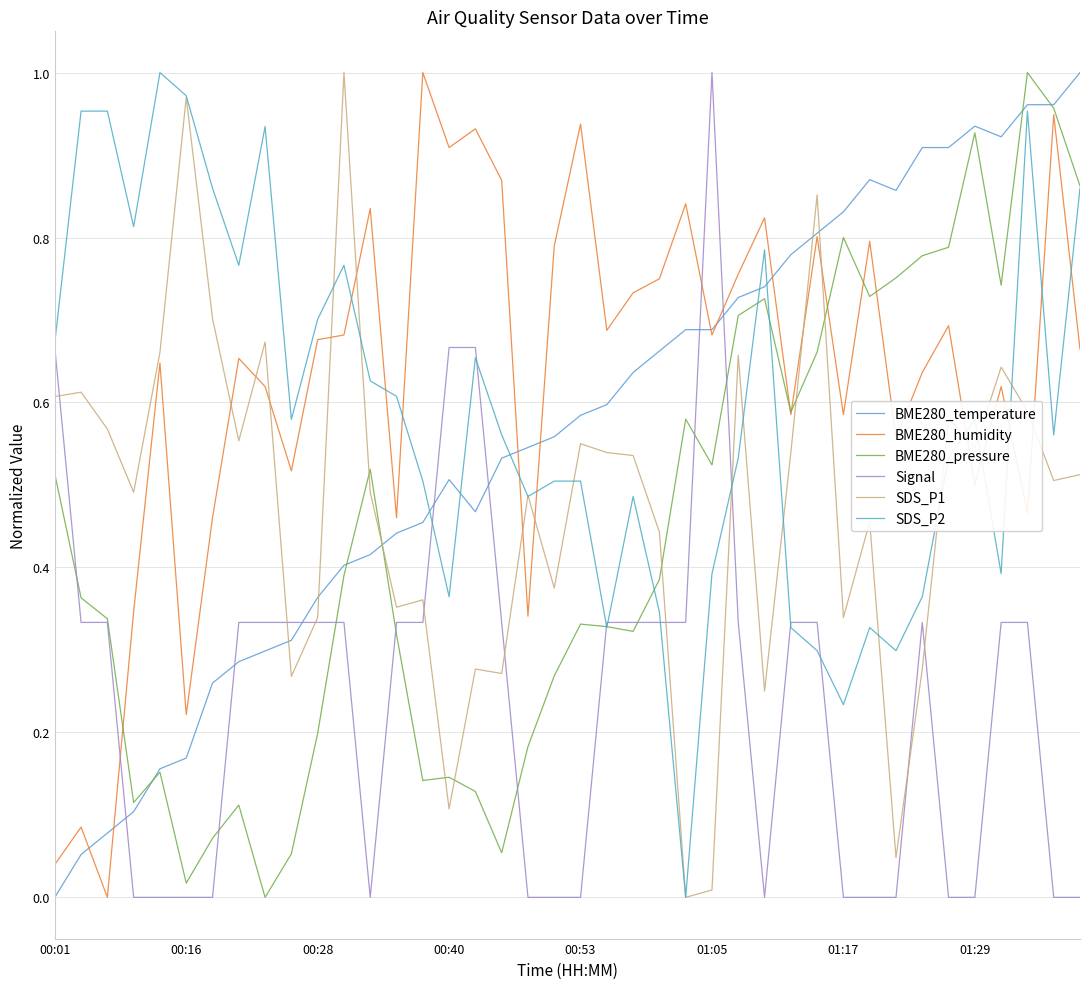

How many positive values does the SDS_P1 series have?

39